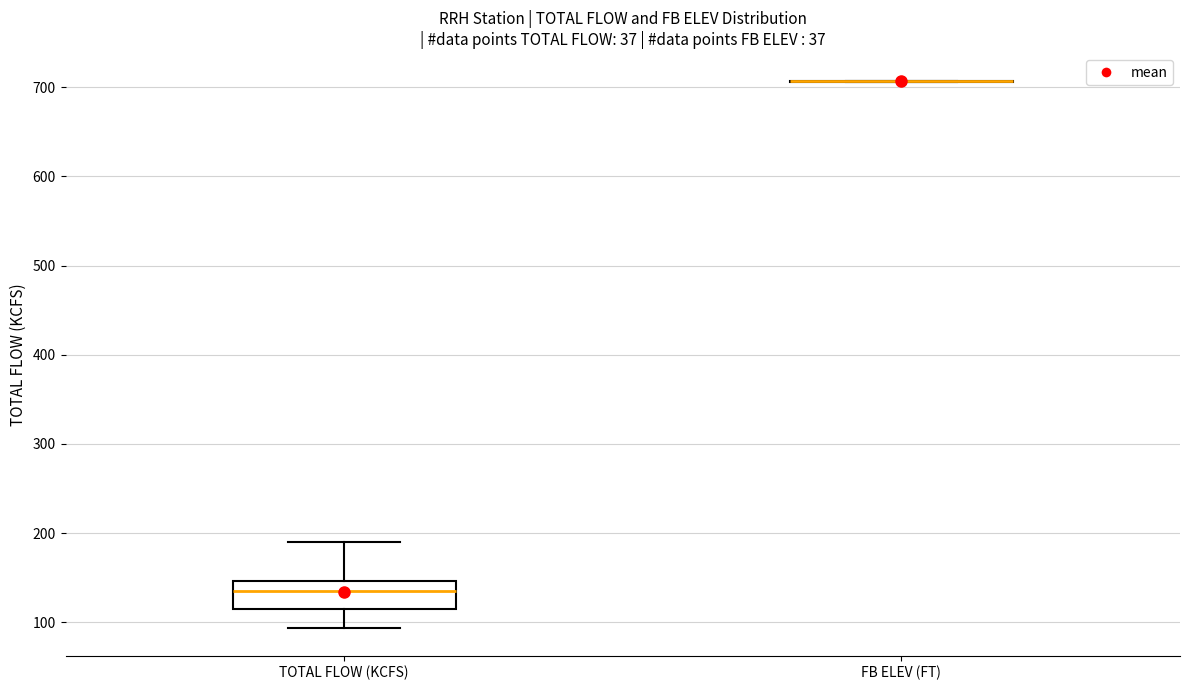

Comparing the boxes themselves (not the whiskers), which one is the tallest?

TOTAL FLOW (KCFS)